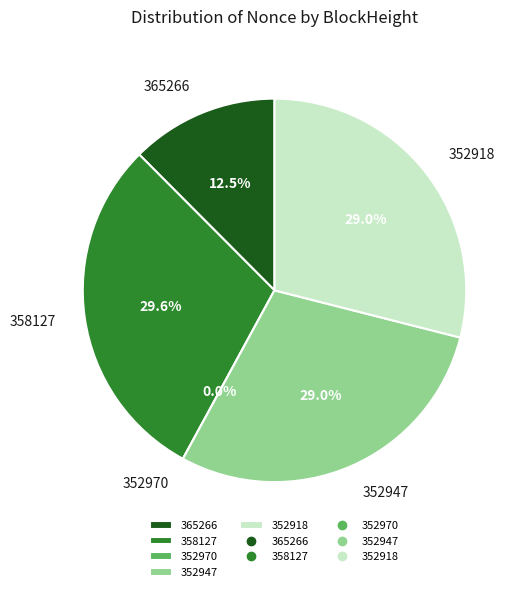

Which slice is the largest?

358127